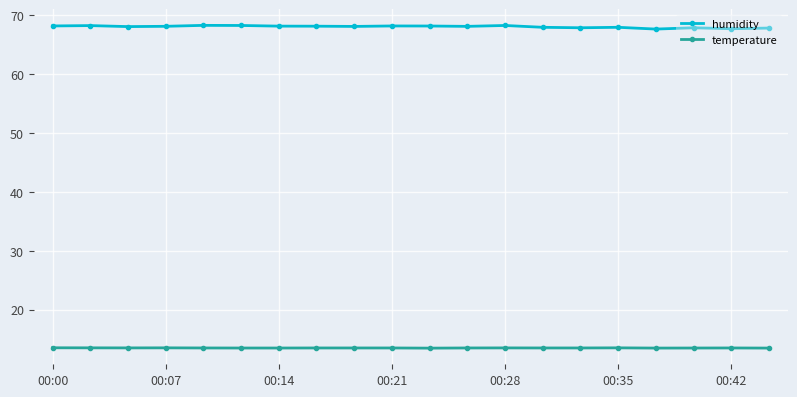

Is this an area chart (filled region under the line)?

No